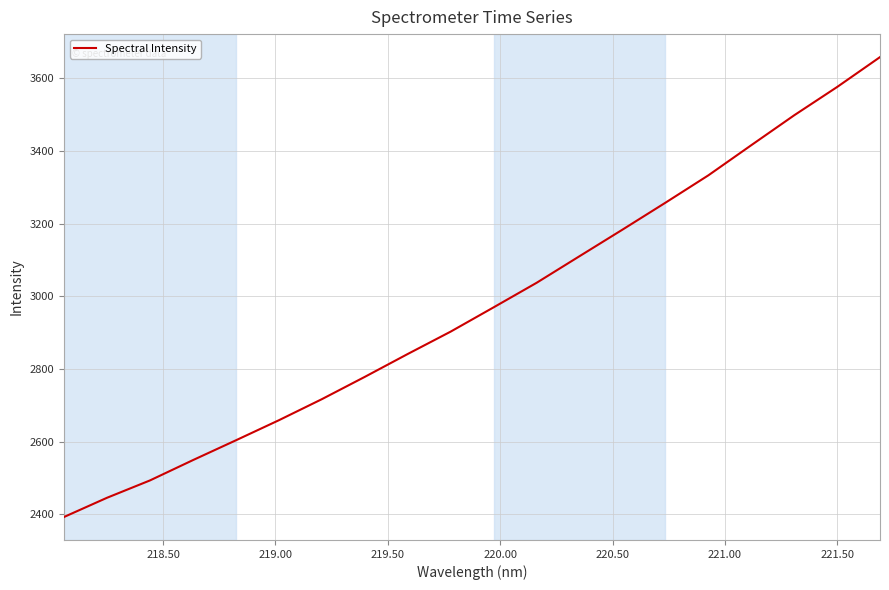

What is the difference between the maximum and minimum values?

1265.1